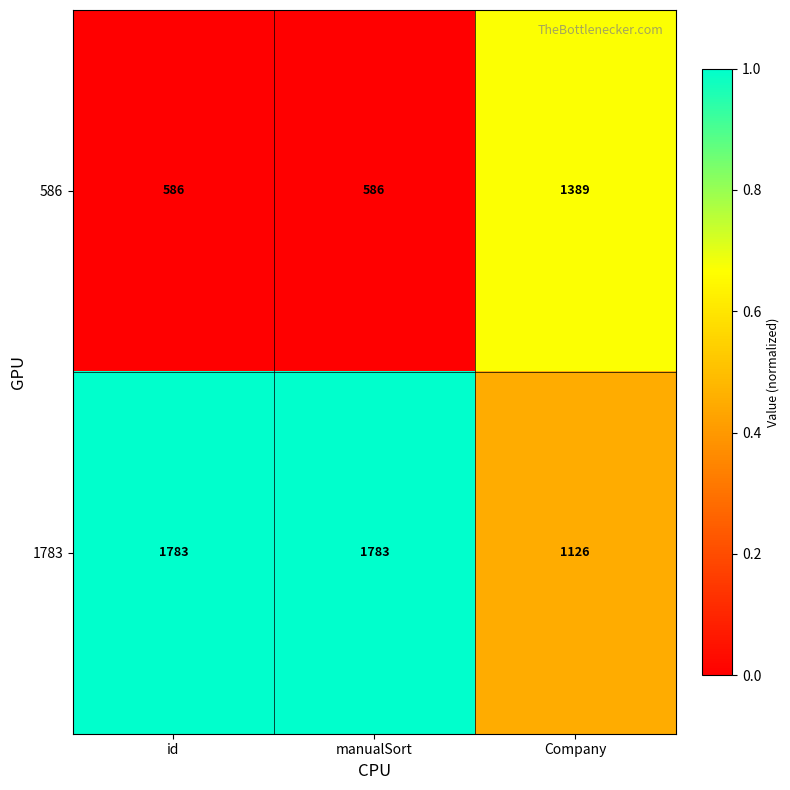

List the series in order of their overall mean, highest first.

1783, 586